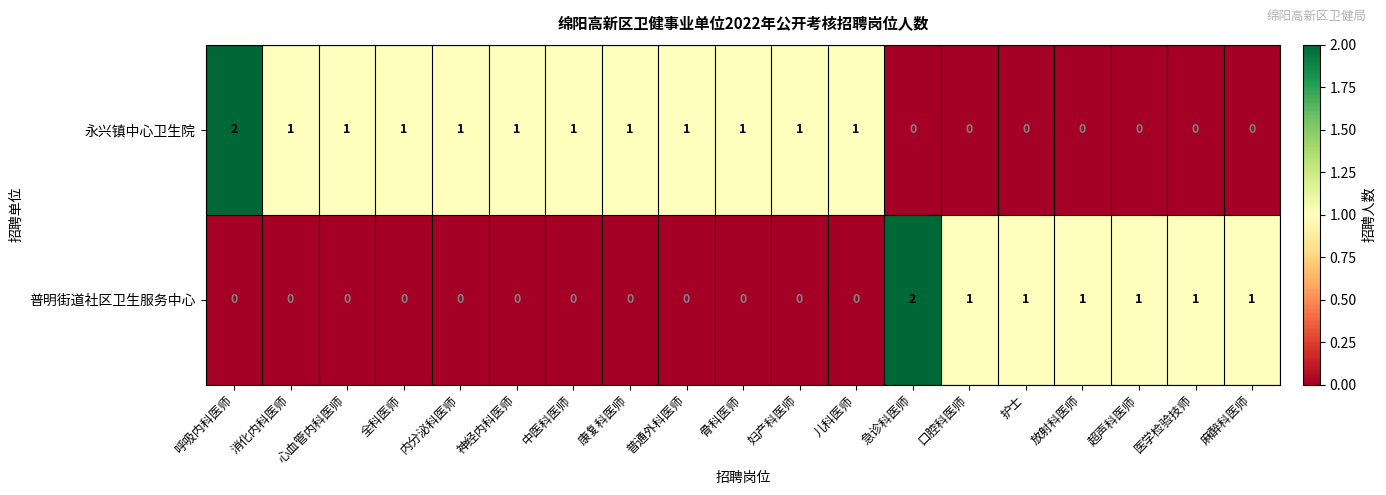

At which label does 普明街道社区卫生服务中心 reach its peak?

急诊科医师